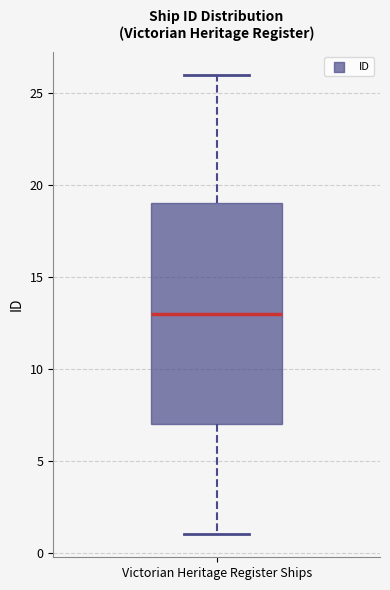

Where does the lower whisker of the box for Victorian Heritage Register Ships end on the y-axis? The values are not printed on the chart, so give them approximately, as read against the axis.

1